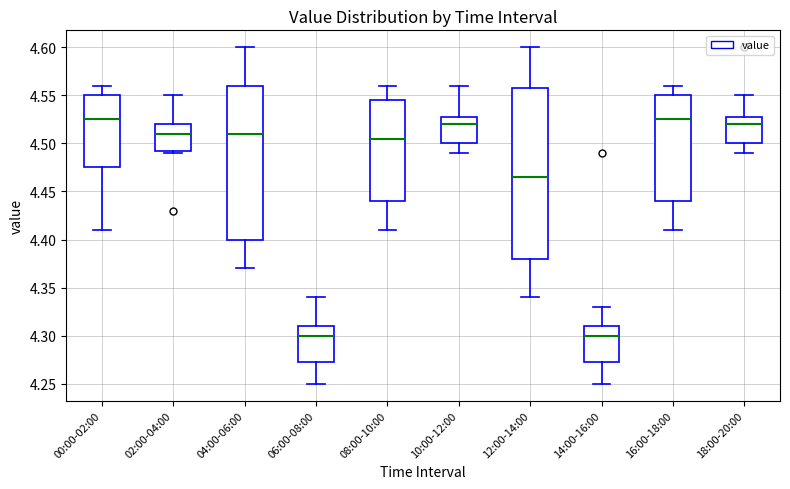

Which box is the tallest, from its lower edge to its upper edge?

12:00-14:00